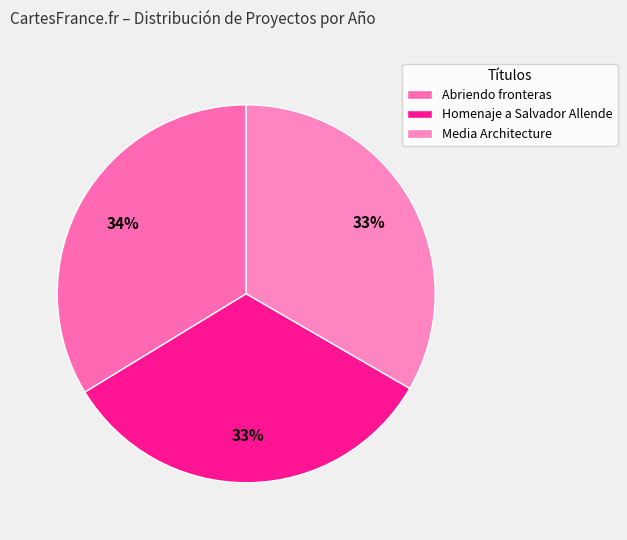

What is the largest slice in the pie chart?

Abriendo fronteras